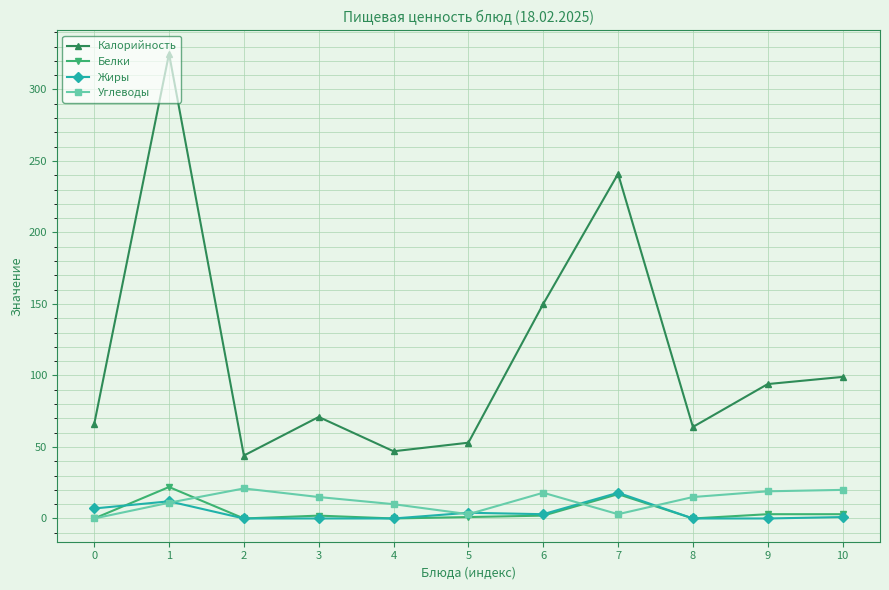

What is the value of the Калорийность point at the 6th from the left?

53